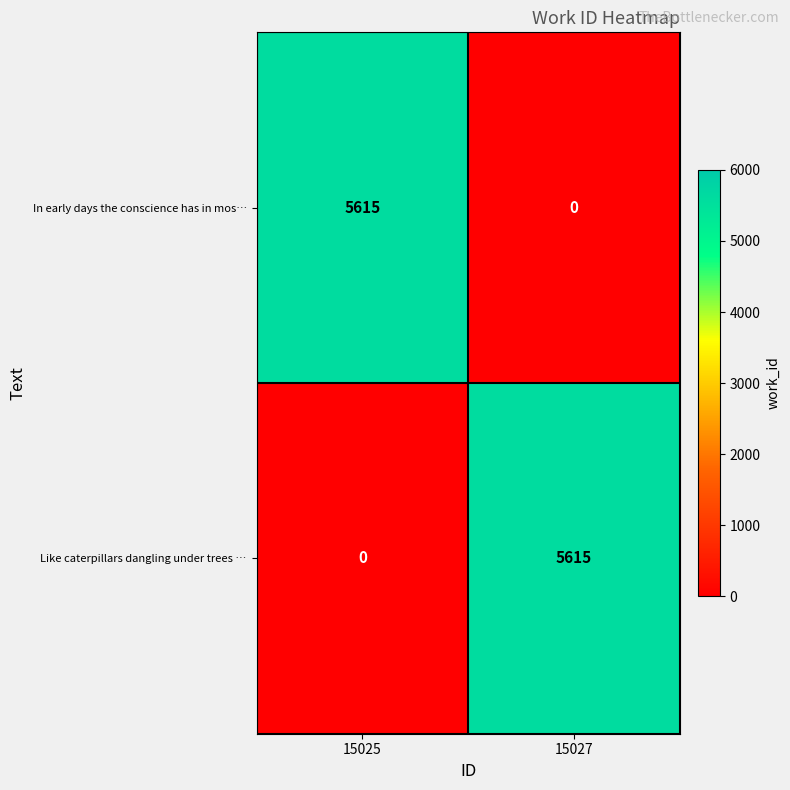

The In early days the conscience has in mos… series shows 2544 at 15025. True or false?

False